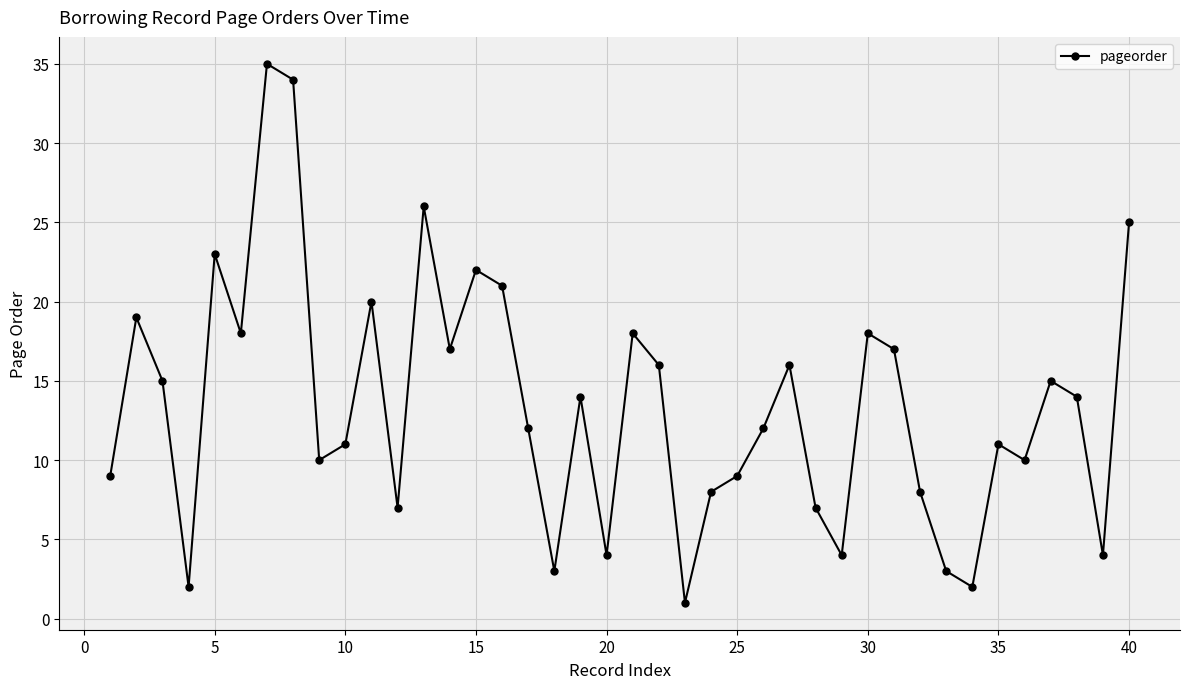

What is the value of the 32nd point from the left?

8